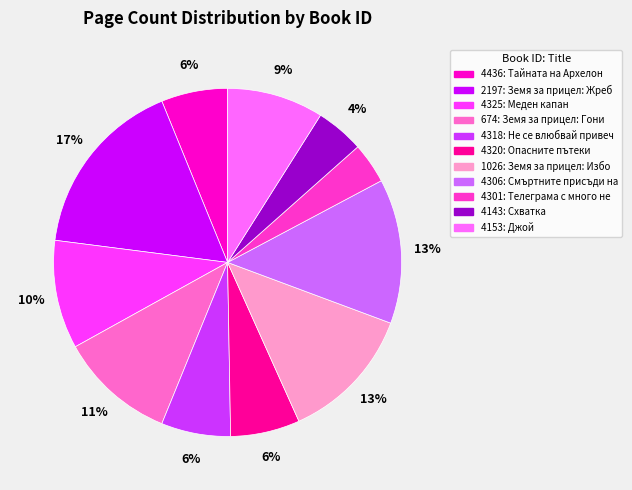

Which has a higher value, 4436 or 674?

674